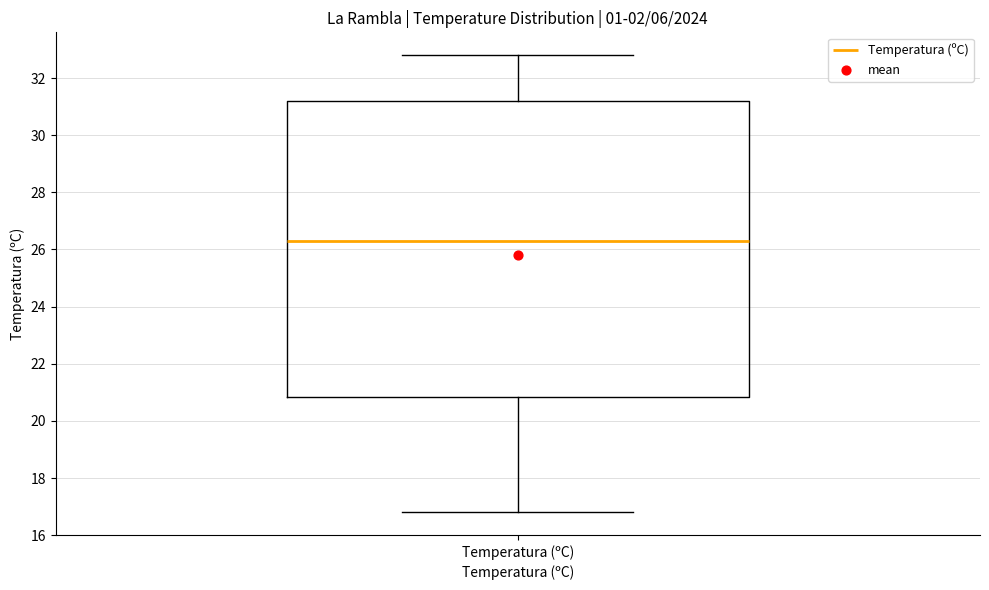

Where does the upper whisker of the box for Temperatura (ºC) end on the y-axis? The values are not printed on the chart, so give them approximately, as read against the axis.

32.8